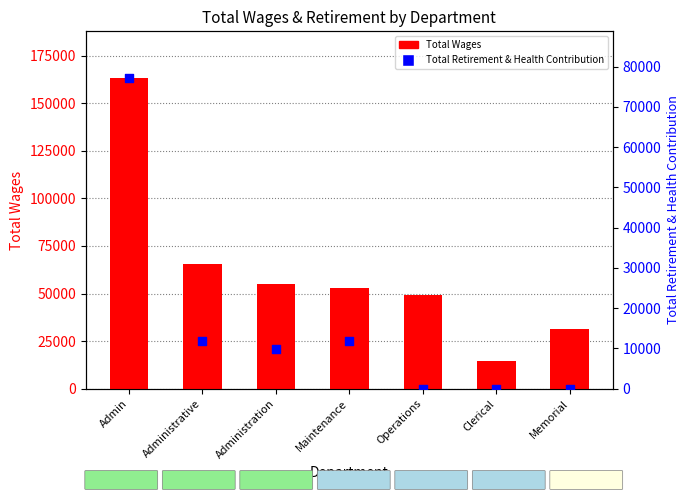

Which series contains the highest Y value?

Total Wages